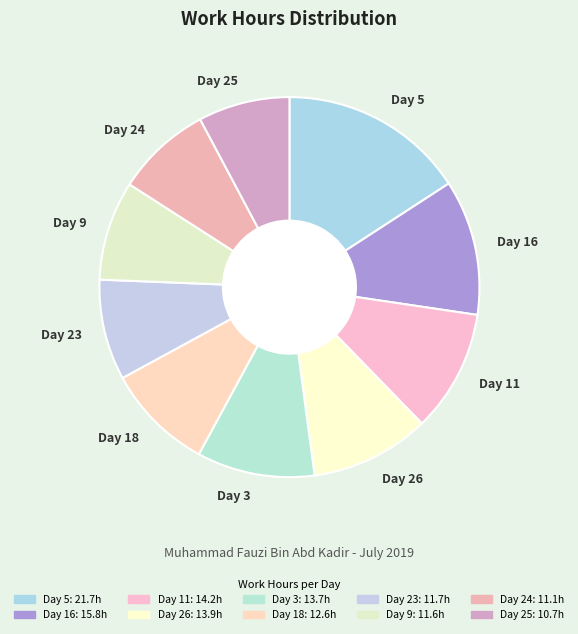

Is Day 24 the majority of the pie?

No